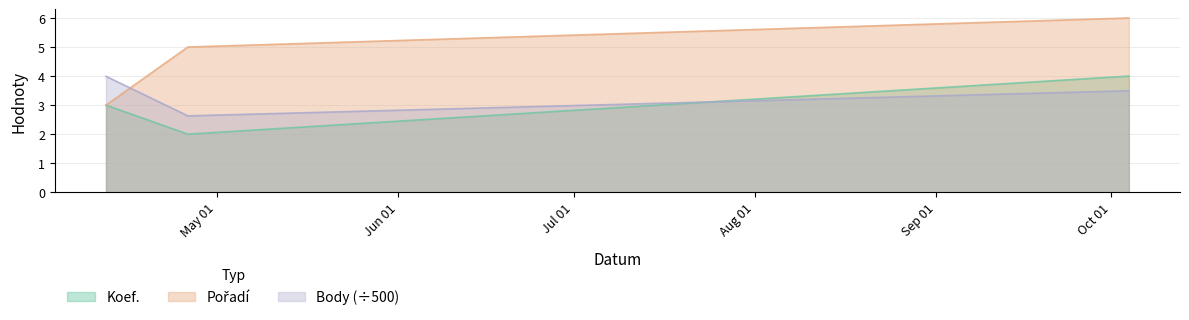

Reading left to right, list all the values displayed in this chart.

Koef.: 2014-04-12=3.0	2014-04-26=2.0	2014-10-04=4.0
Pořadí: 2014-04-12=3.0	2014-04-26=5.0	2014-10-04=6.0
Body: 2014-04-12=4.0	2014-04-26=2.6	2014-10-04=3.5